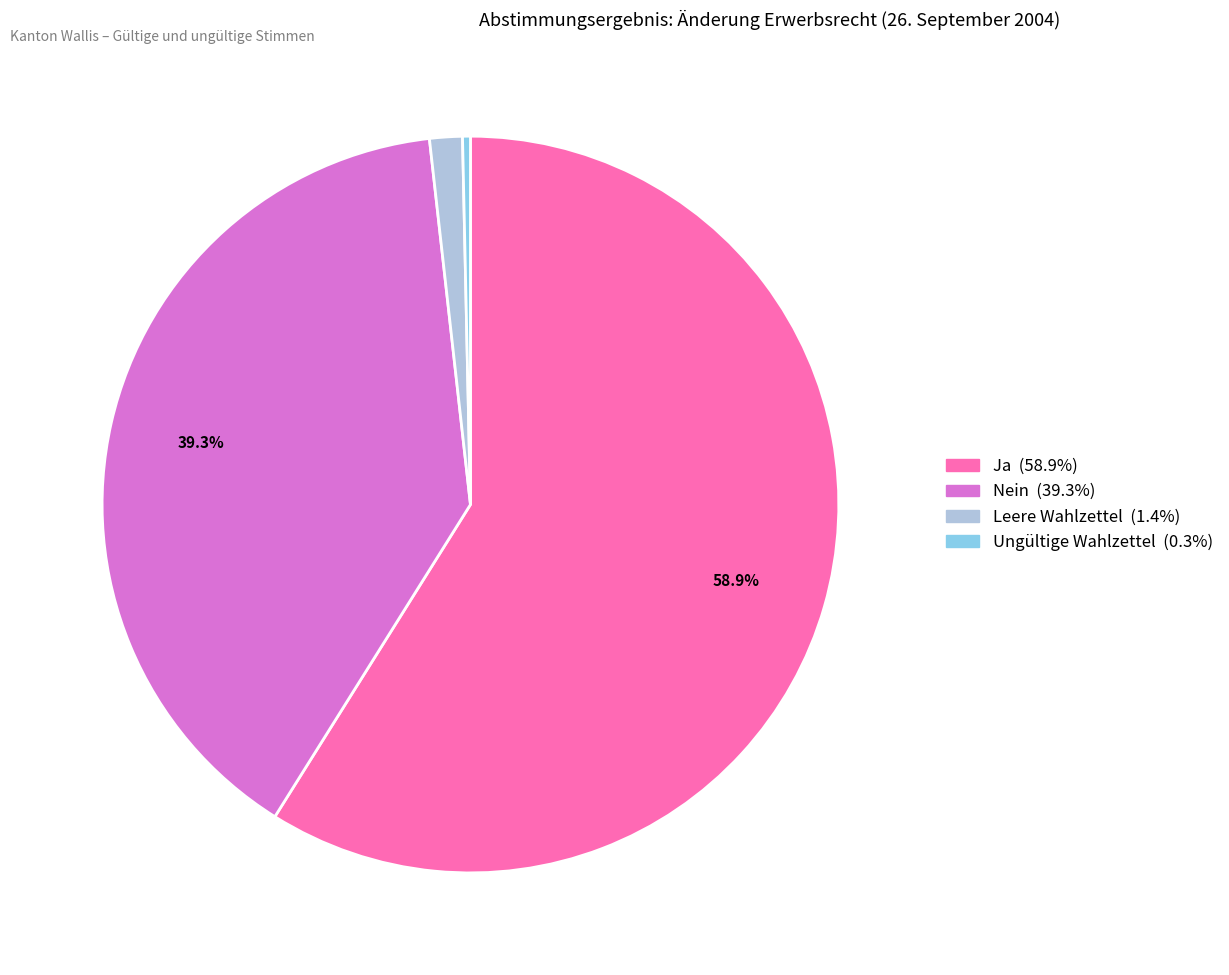

To the nearest percent, what portion does Ja represent?

59%